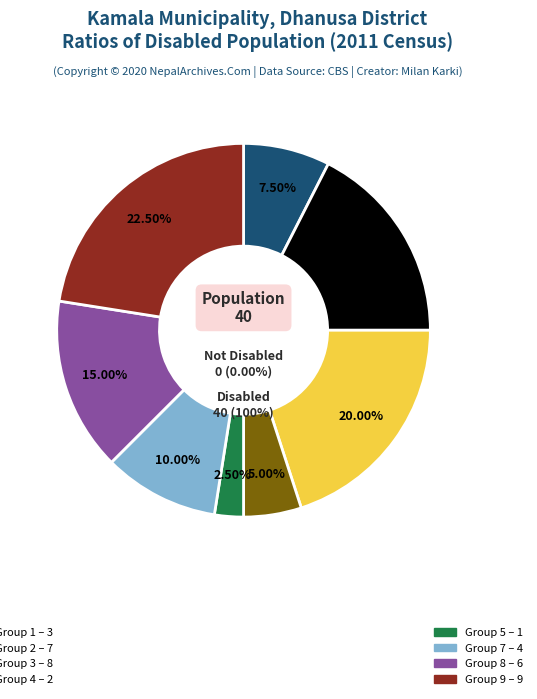

How many slices are in this pie chart?

8